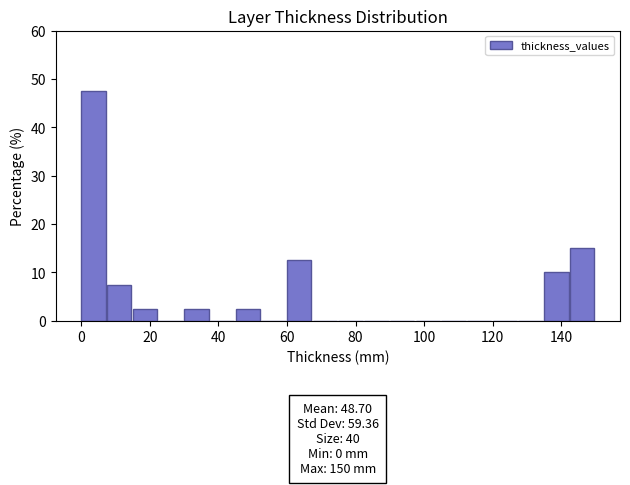

Read against the x-axis, roughly where is the centre of the tallest bar?

4